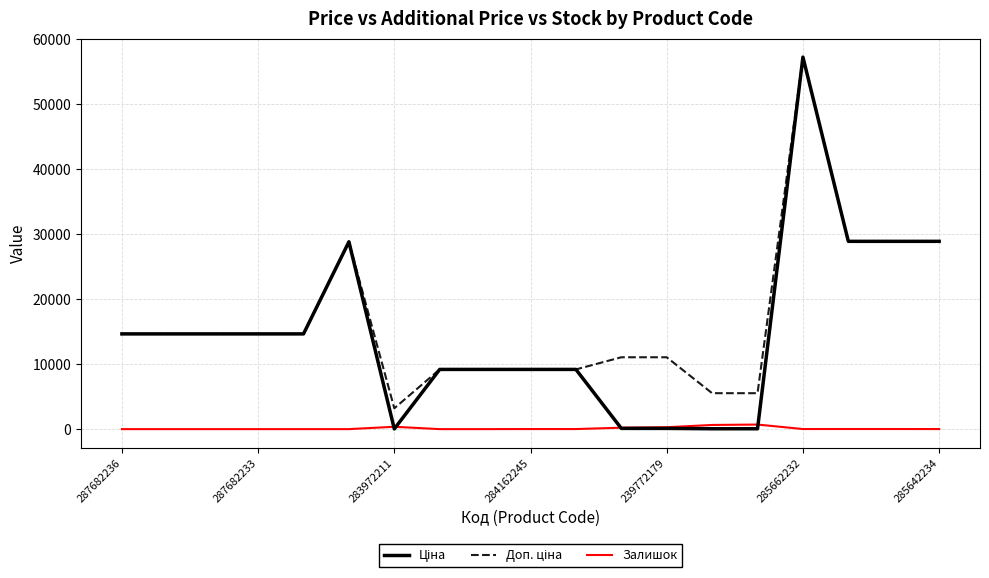

What is the maximum value shown in the chart?

57235.5